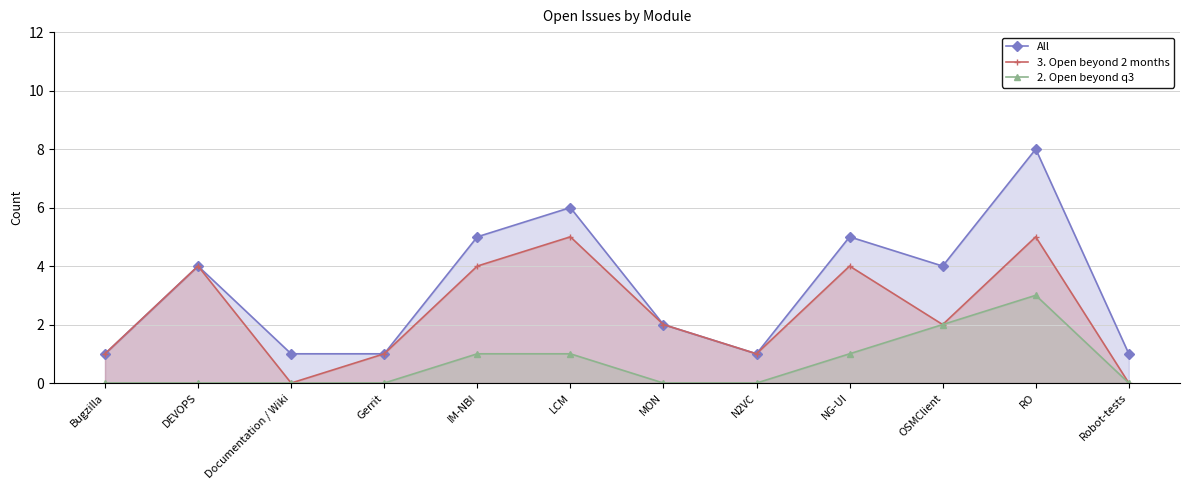

Does the chart have visible grid lines?

Yes